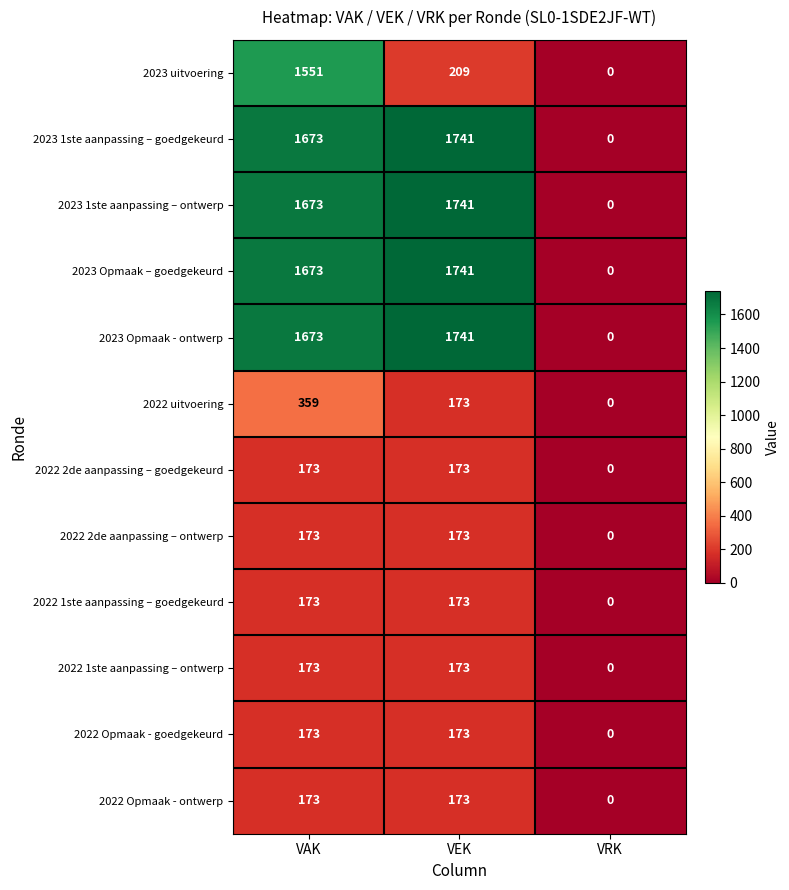

How many values in 2022 1ste aanpassing – ontwerp are above zero?

2